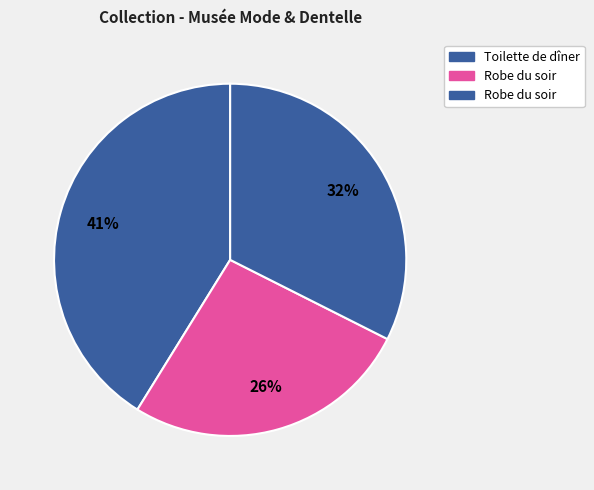

What is the smallest slice in the pie chart?

Robe du soir